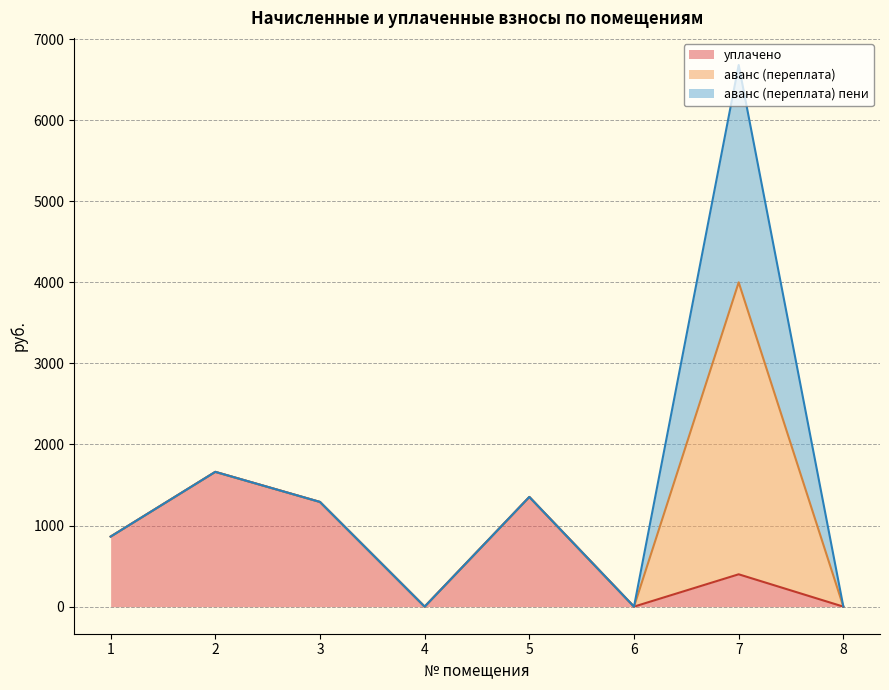

True or false: аванс (переплата) пени and уплачено intersect in this chart.

False